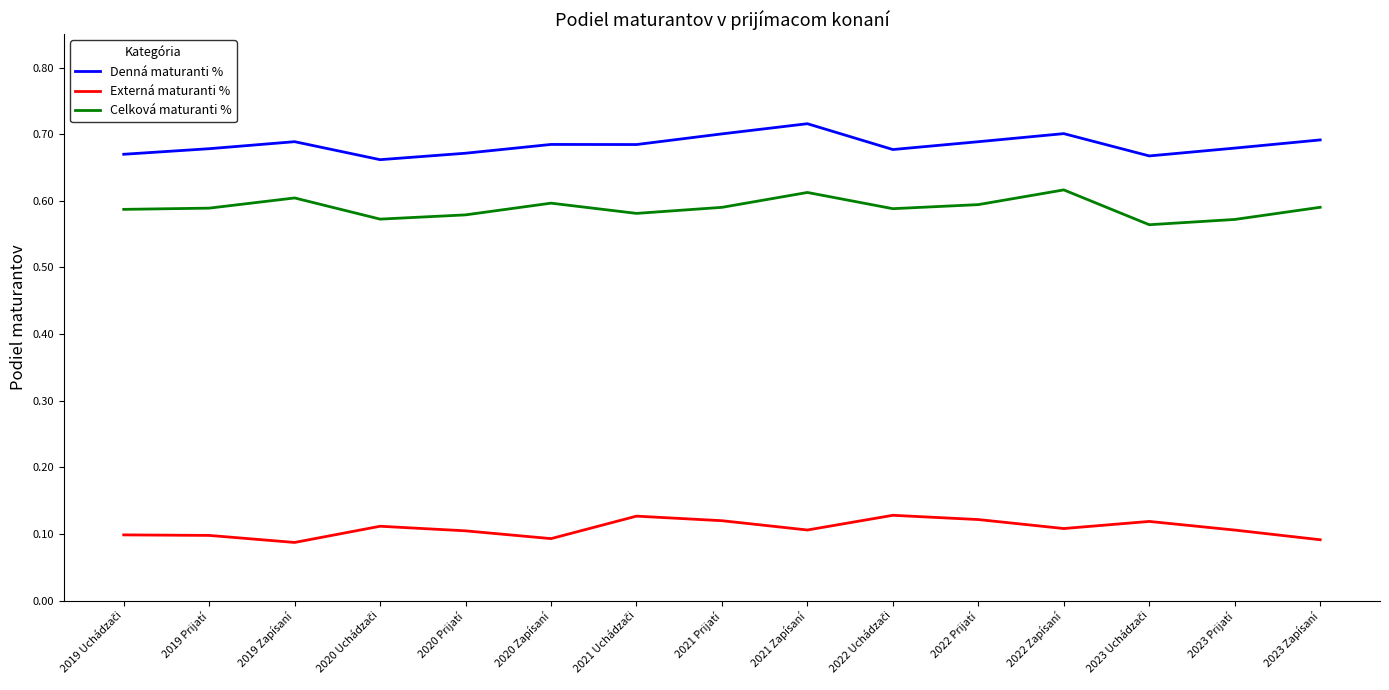

What are all the series names shown in the legend?

Denná maturanti %, Externá maturanti %, Celková maturanti %